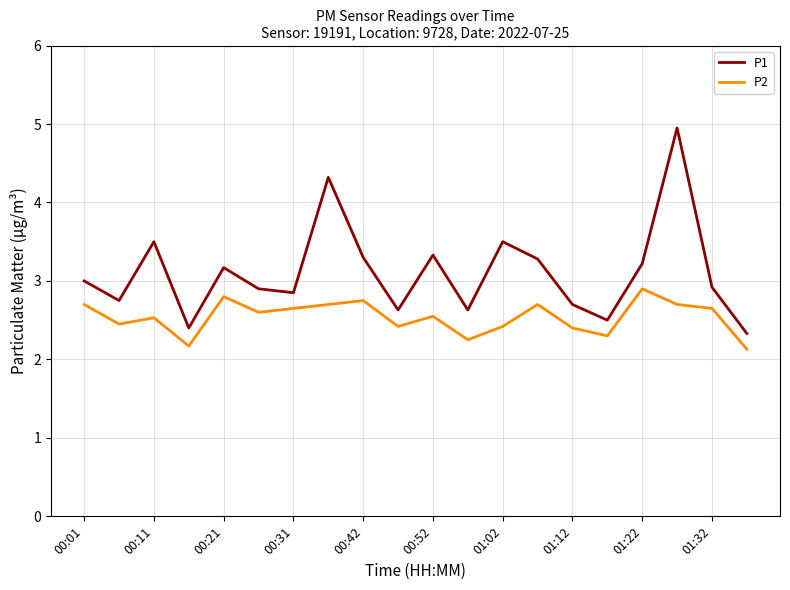

True or false: P2 and P1 intersect in this chart.

False